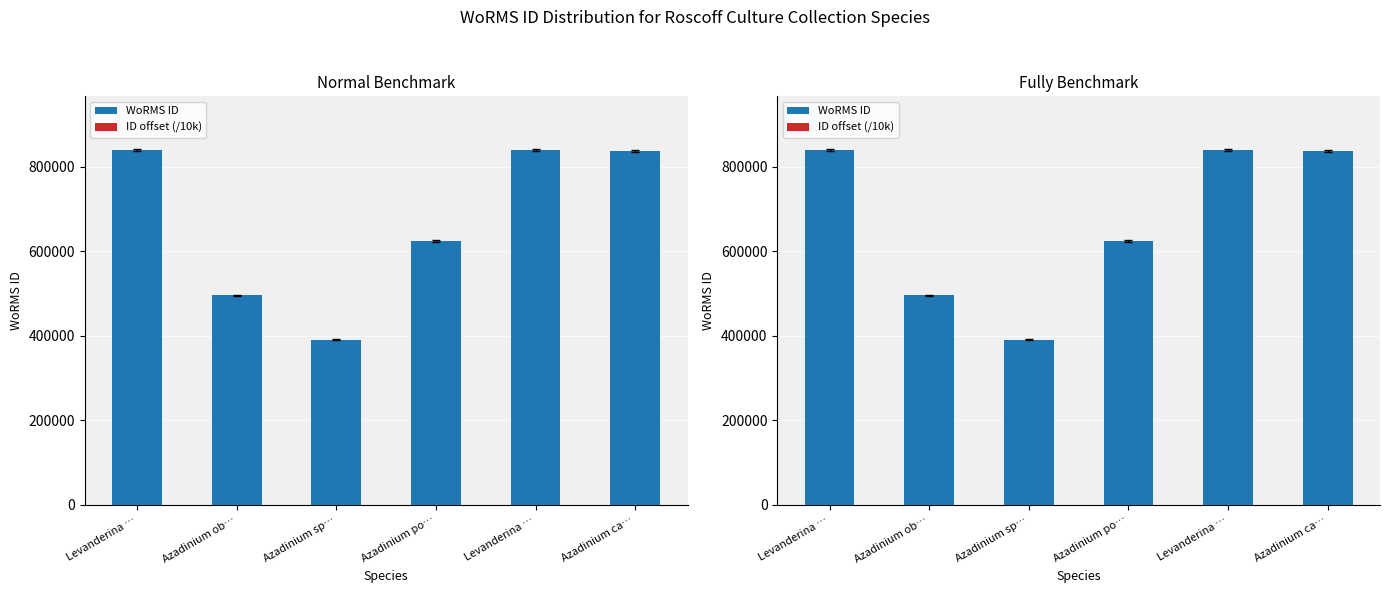

At Azadinium ob…, list the series in order from largest to smallest.

WoRMS ID, ID offset (/10k)